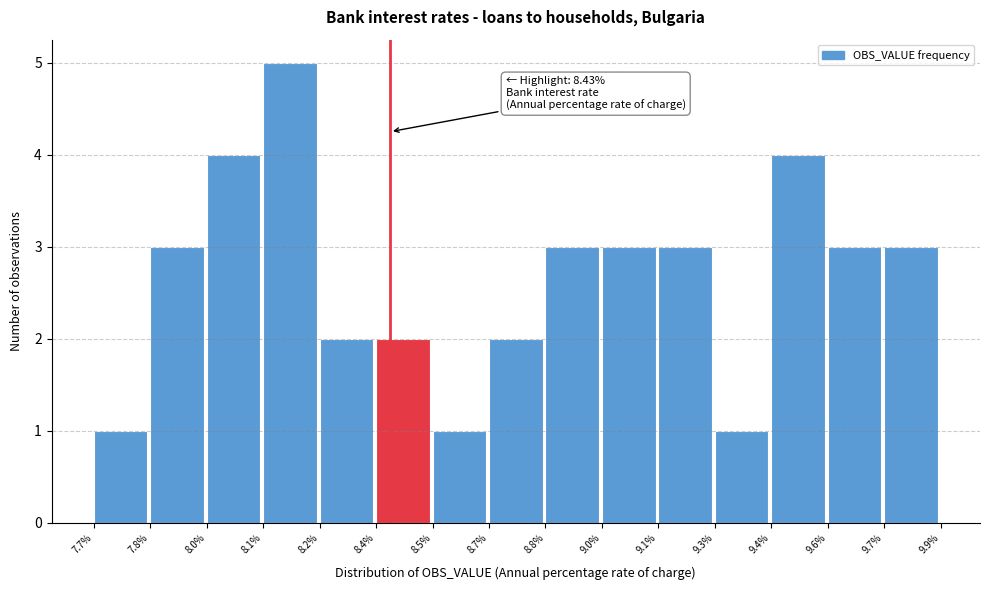

Reading left to right, what are all the values shown in this chart?

1	3	4	5	2	2	1	2	3	3	3	1	4	3	3